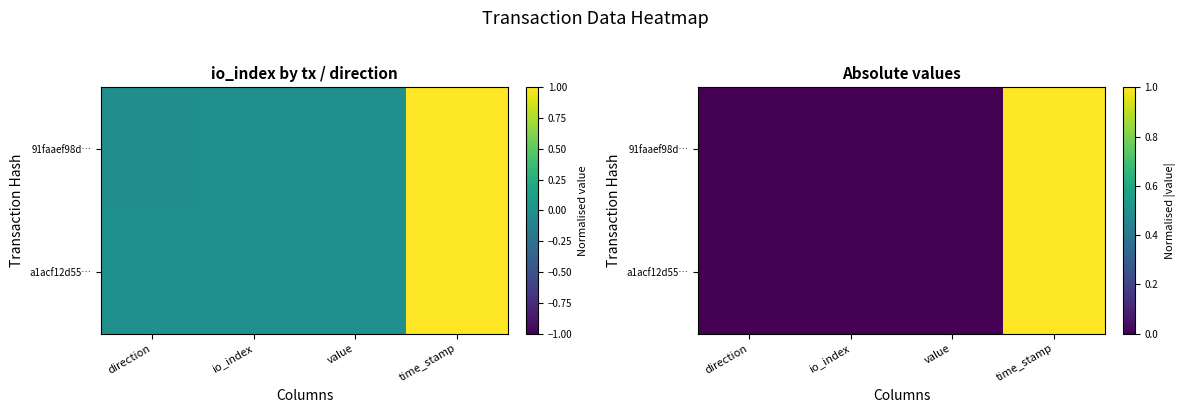

Is it true that a1acf12d55… equals 0.0 at io_index?

True